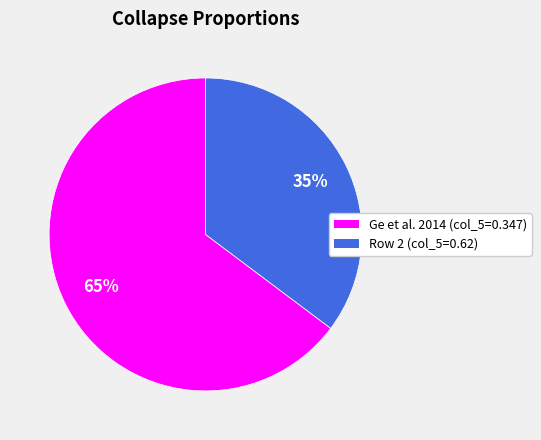

Which slice represents more than half of the pie?

Ge et al. 2014 (col_5=0.347)